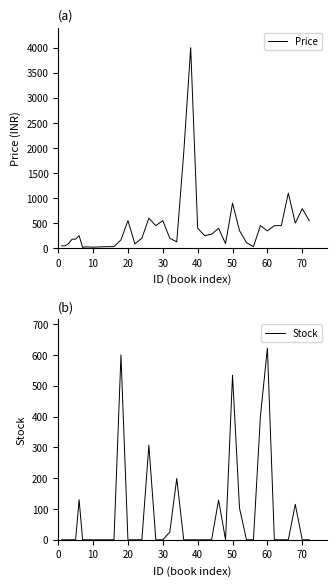

What is the maximum value for Price?

4000